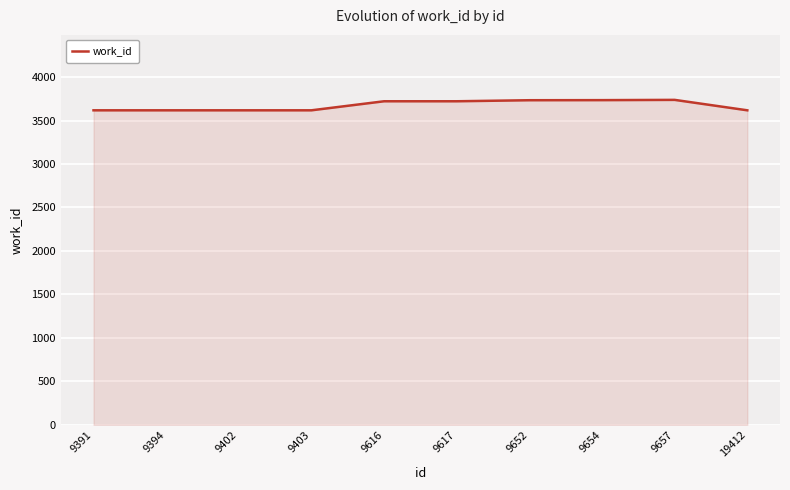

Approximately how many times larger is the value at 9654 compared to 9403?

1.0